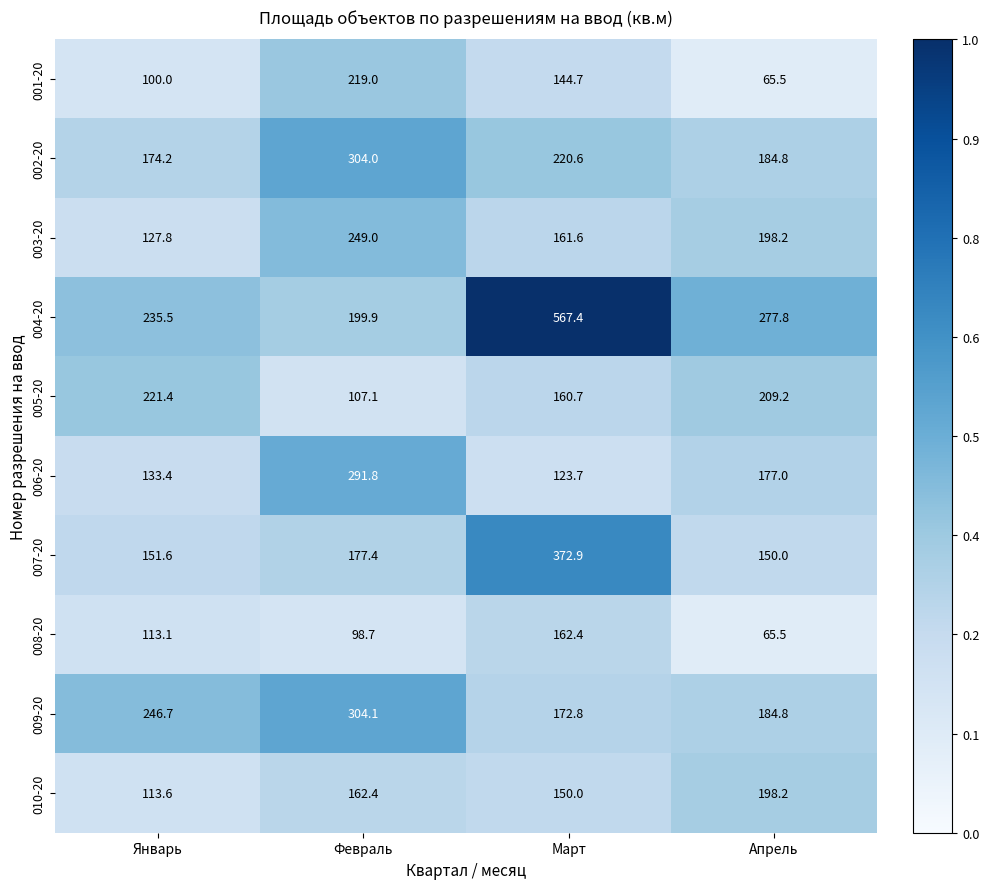

Is it true that 002-20 equals 323.5 at Март?

False